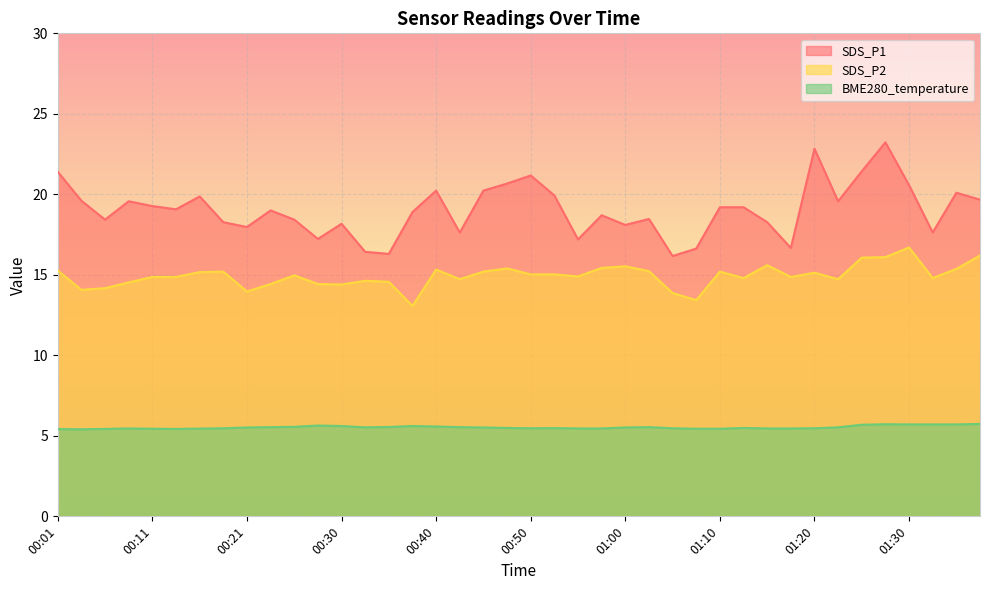

True or false: SDS_P1 and BME280_temperature cross at least once.

False